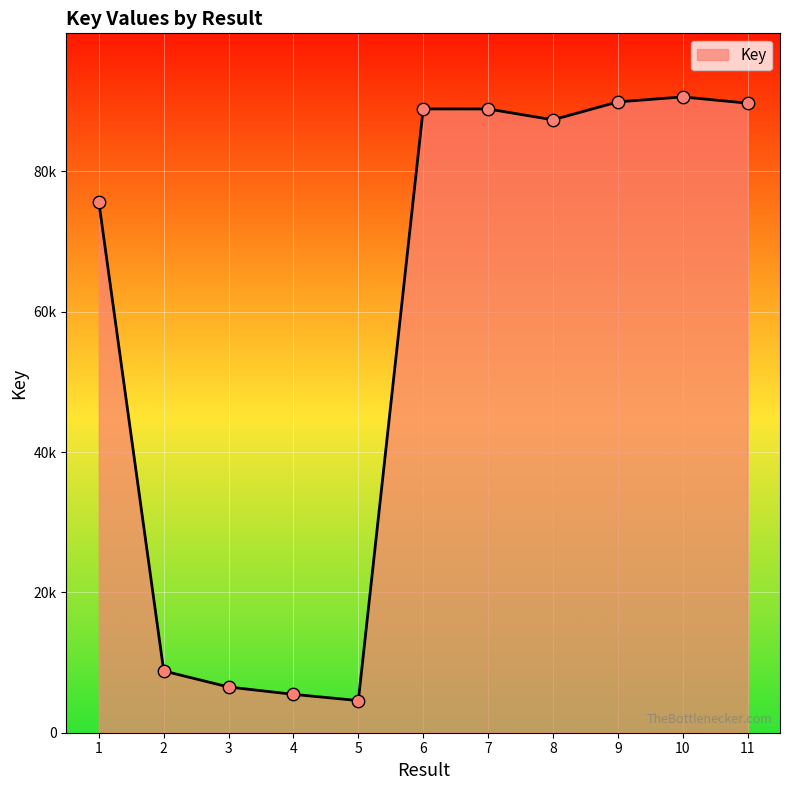

Approximately how many times larger is the value at 3 compared to 9?

0.1